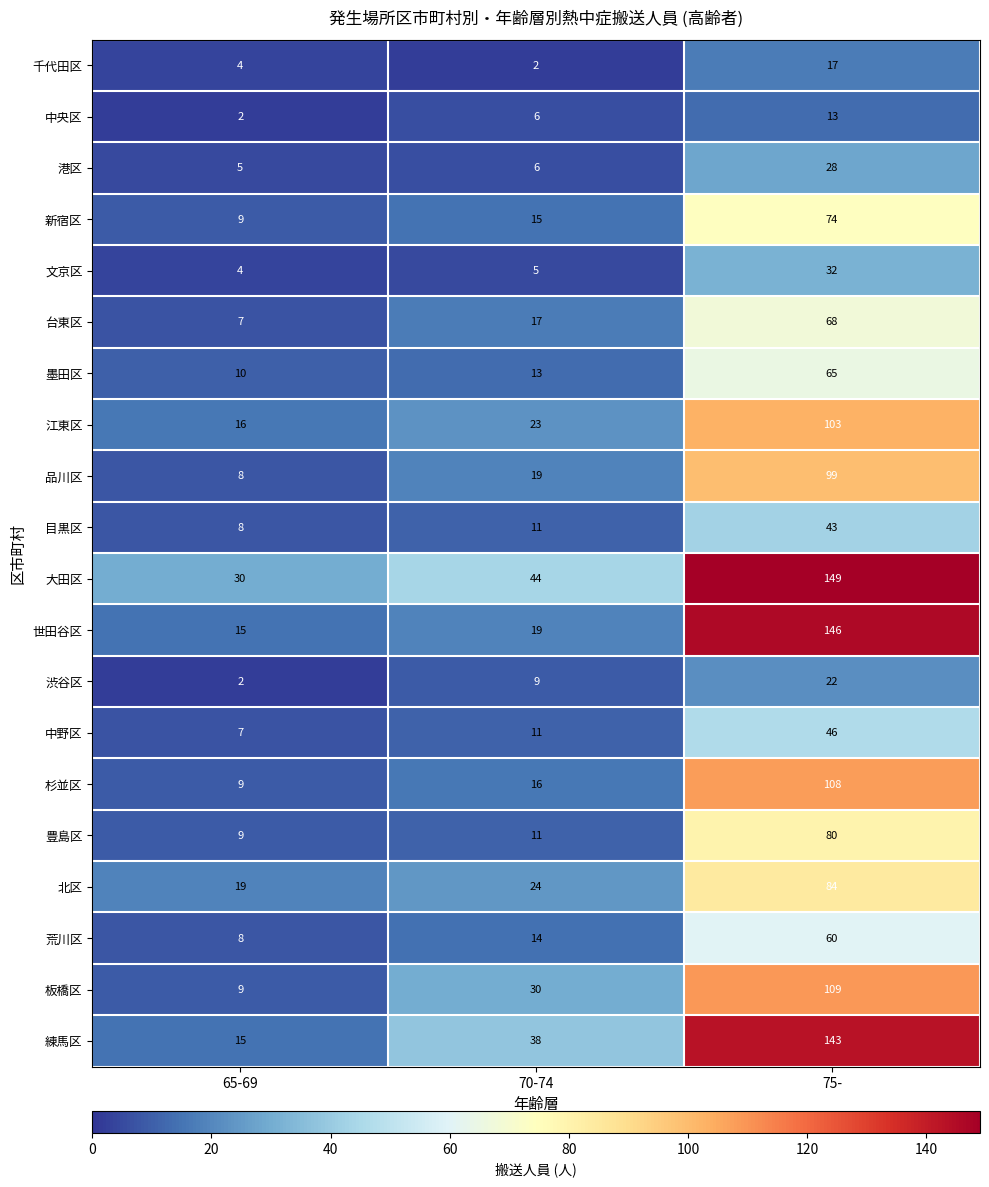

What is the difference between the maximum and minimum values in the 板橋区 series?

100